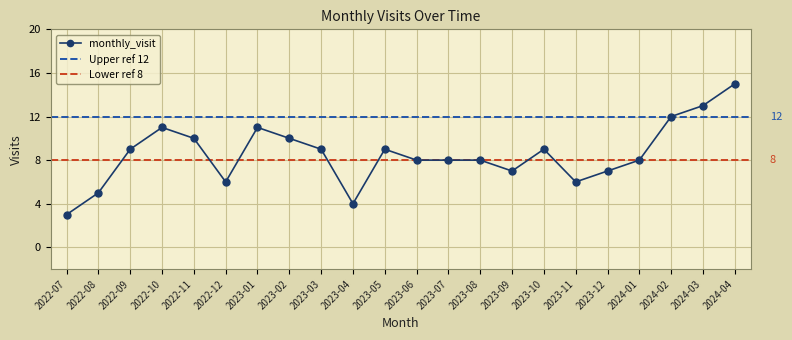

At which label does the data first exceed 9?

2022-10